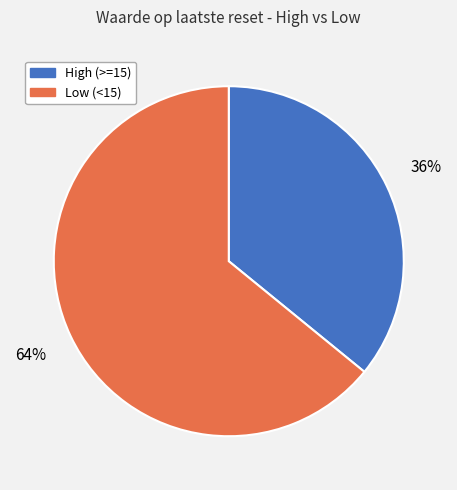

Is there a majority slice in this chart?

Yes